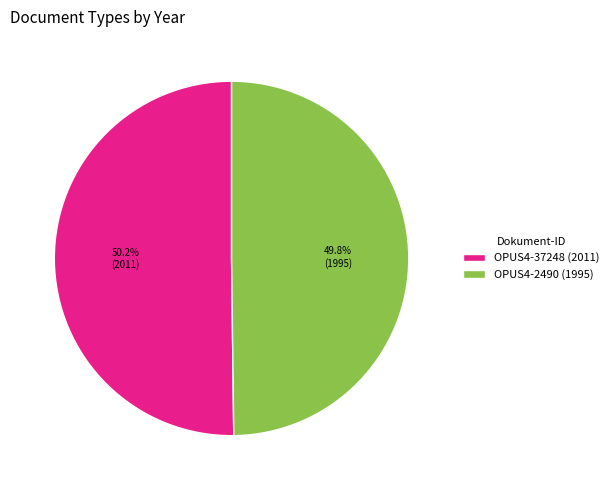

Is it true that OPUS4-2490 is 58% of the pie?

False